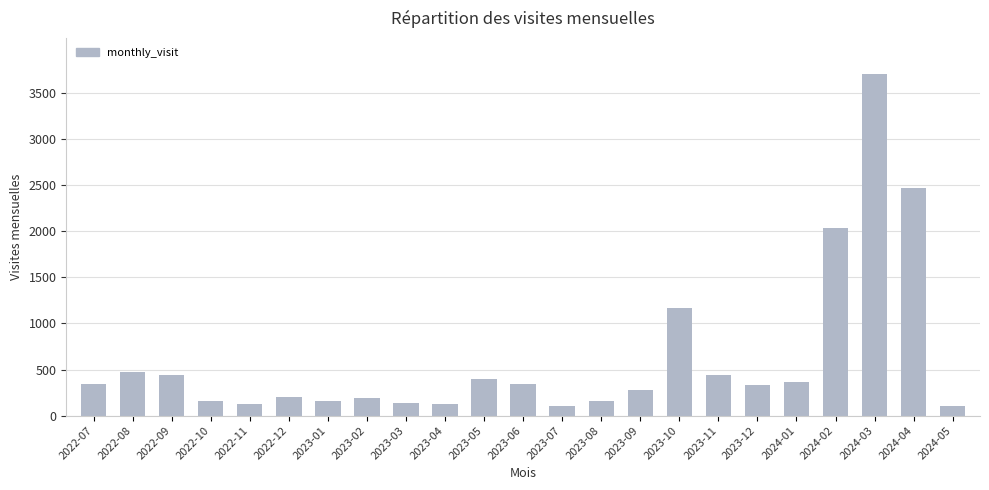

What is the sum of the values at 2023-05 and 2024-01?

762